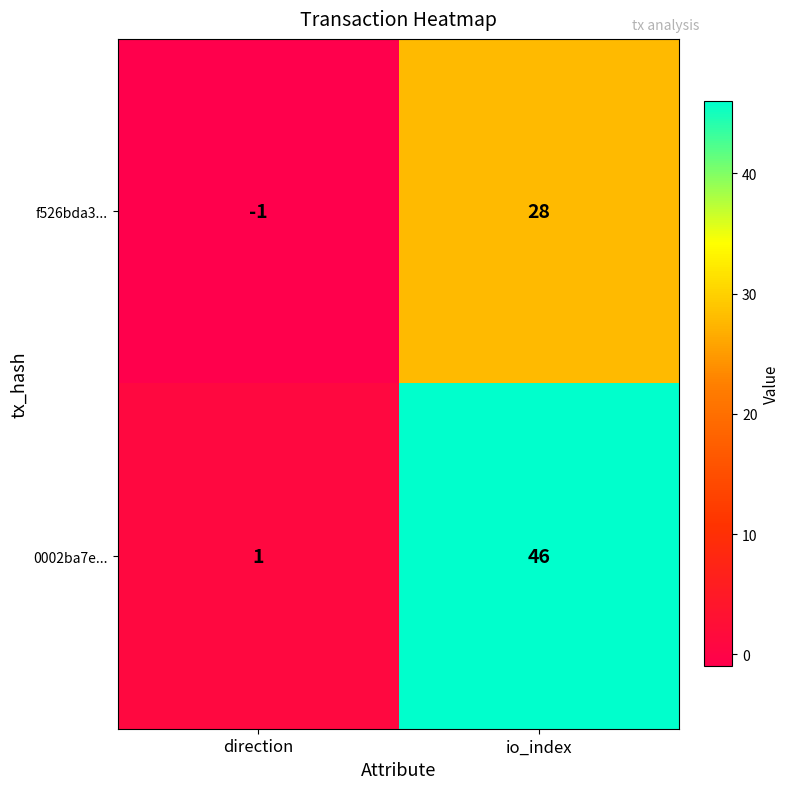

At which category is the sum across all series the highest?

io_index